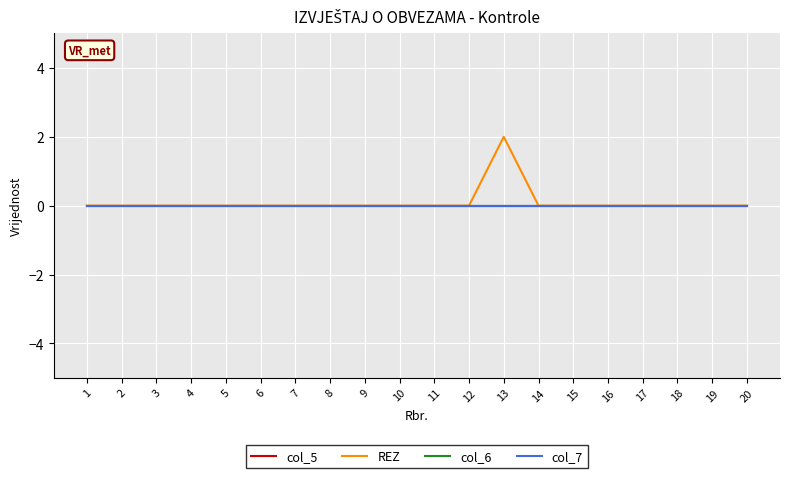

Reading left to right, extract all data points from this chart.

col_5: 1=0	2=0	3=0	4=0	5=0	6=0	7=0	8=0	9=0	10=0	11=0	12=0	13=0	14=0	15=0	16=0	17=0	18=0	19=0	20=0
REZ: 1=0	2=0	3=0	4=0	5=0	6=0	7=0	8=0	9=0	10=0	11=0	12=0	13=2	14=0	15=0	16=0	17=0	18=0	19=0	20=0
col_6: 1=0	2=0	3=0	4=0	5=0	6=0	7=0	8=0	9=0	10=0	11=0	12=0	13=0	14=0	15=0	16=0	17=0	18=0	19=0	20=0
col_7: 1=0	2=0	3=0	4=0	5=0	6=0	7=0	8=0	9=0	10=0	11=0	12=0	13=0	14=0	15=0	16=0	17=0	18=0	19=0	20=0